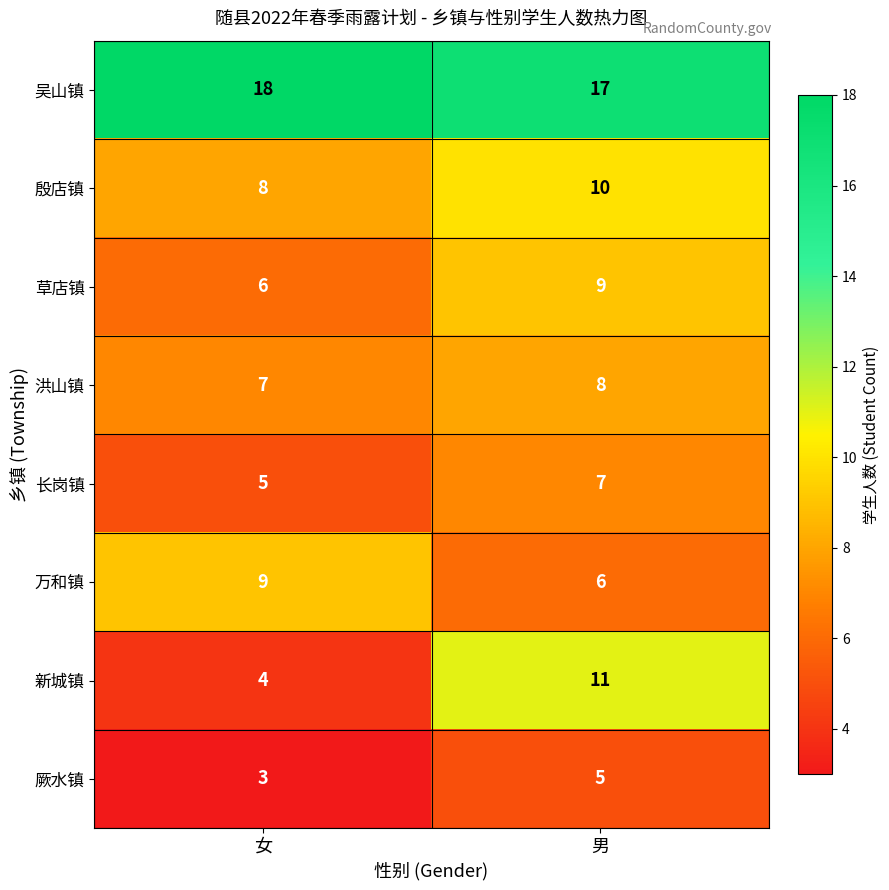

What is the approximate value of 殷店镇 at 男?

10